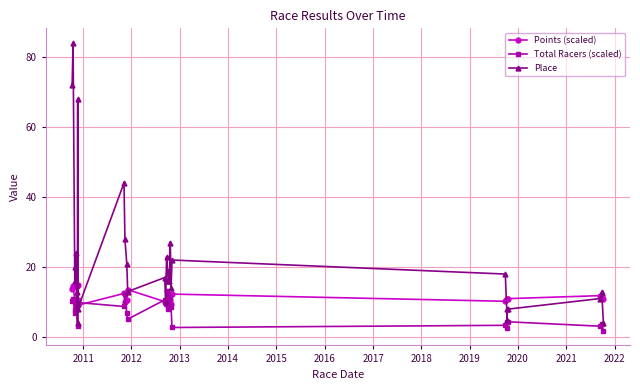

Which label corresponds to the largest value in the chart?

2011